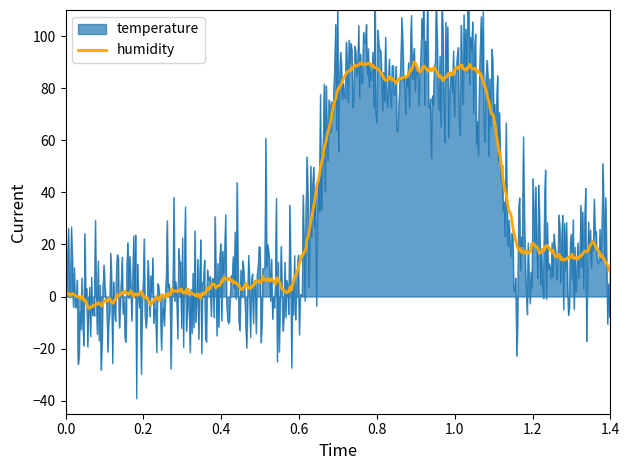

True or false: humidity and temperature cross at least once.

False